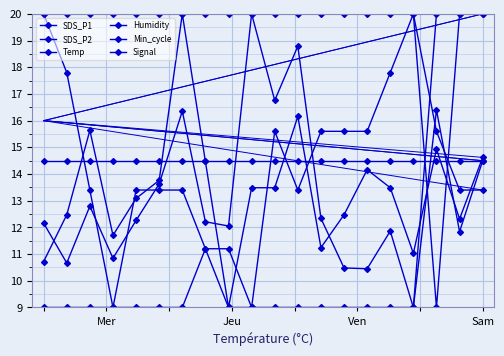

What is the label of the 3rd point from the left?

Ven